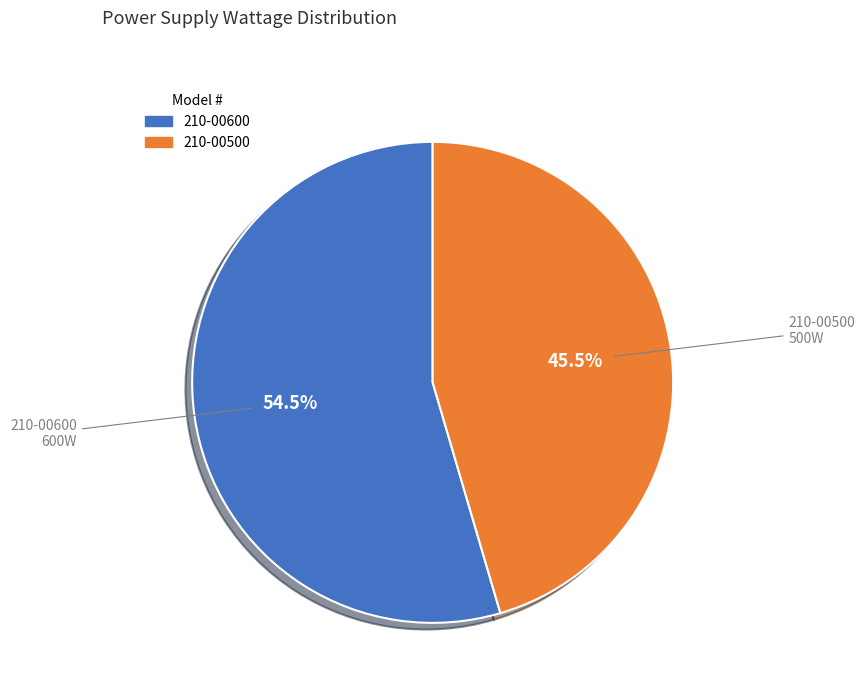

How many segments does this pie chart have?

2